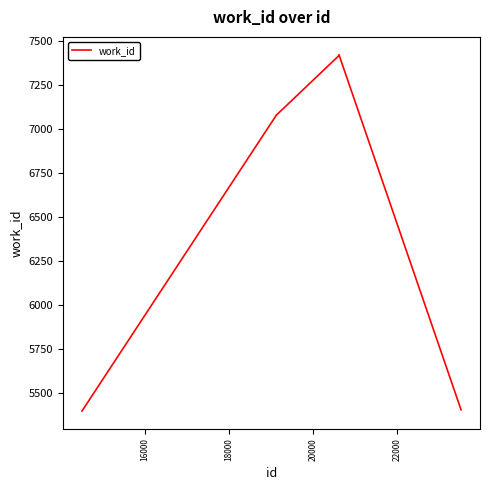

What is the minimum value shown in the chart?

5397